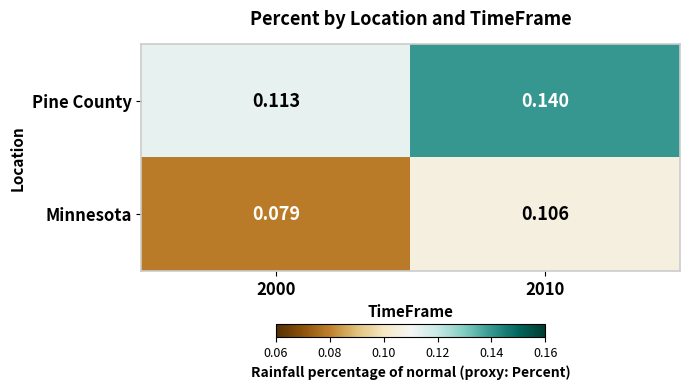

How many distinct data groups are displayed?

2